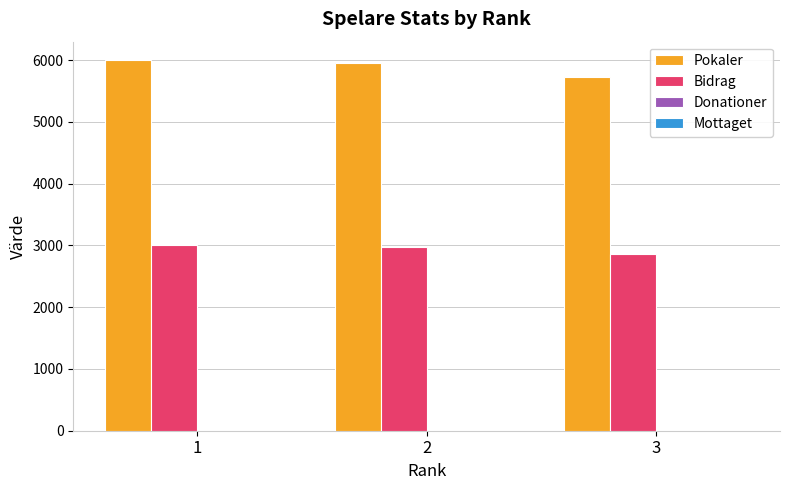

What is the difference between the Bidrag values at 1 and 3?

138